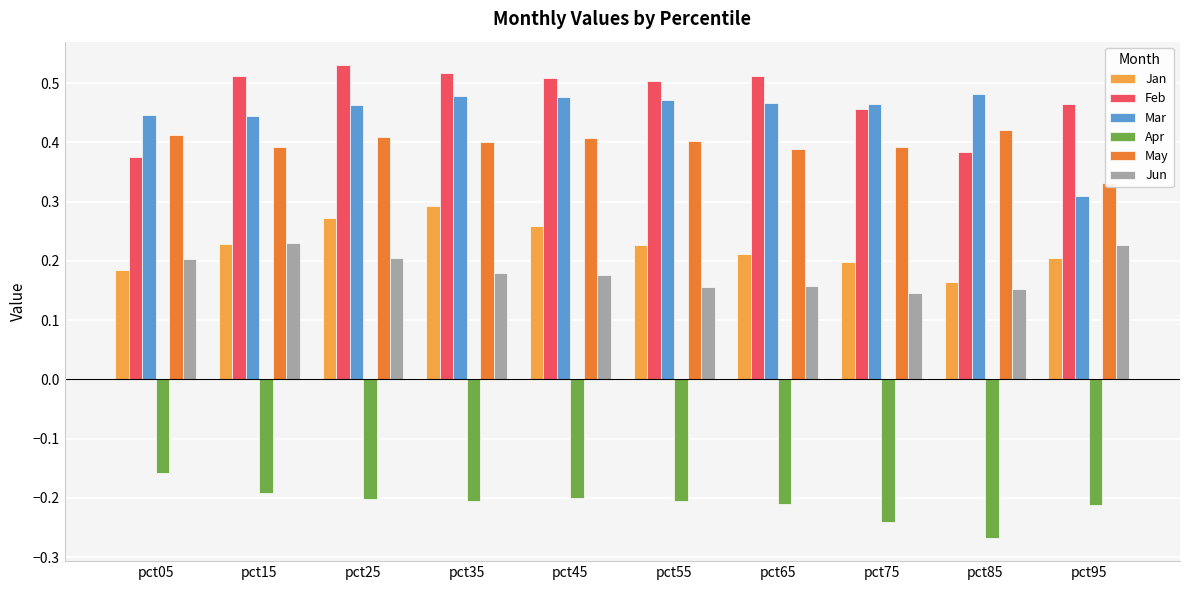

What is the approximate value of Feb at pct35?

0.5